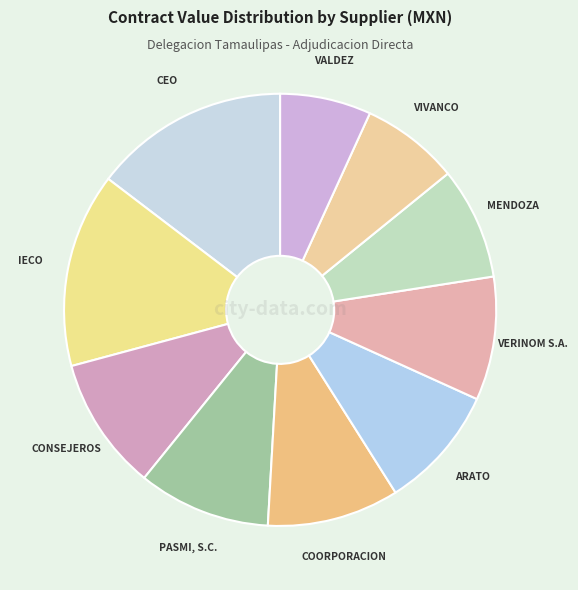

What is the largest slice in the pie chart?

CEO BUSINESS CONSULTING